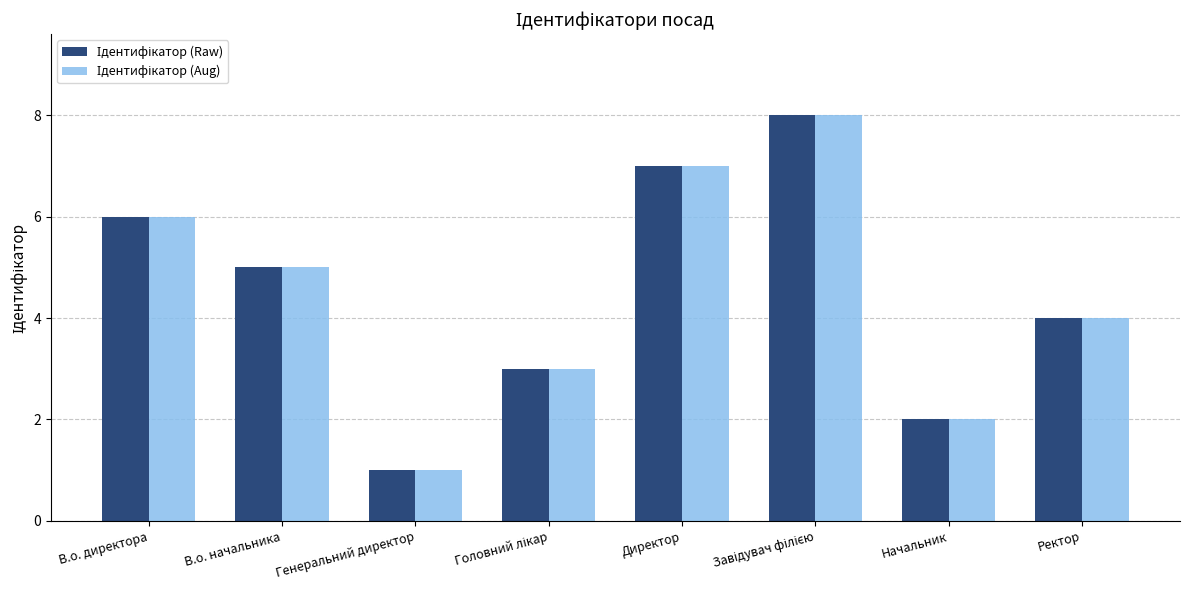

What is the label of the 8th bar from the right?

В.о. директора